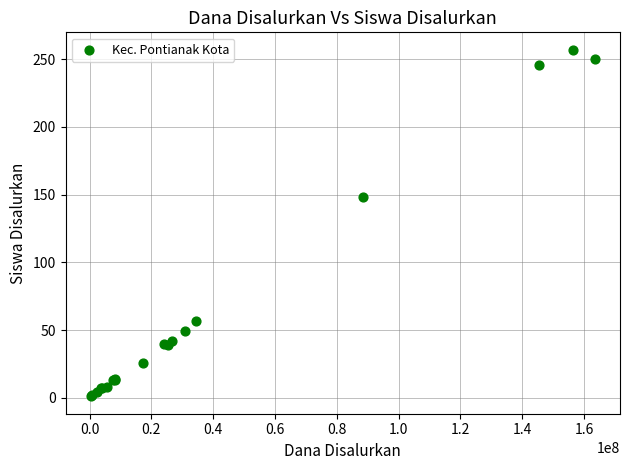

What Y value in the scatter plot is closest to 129?

148